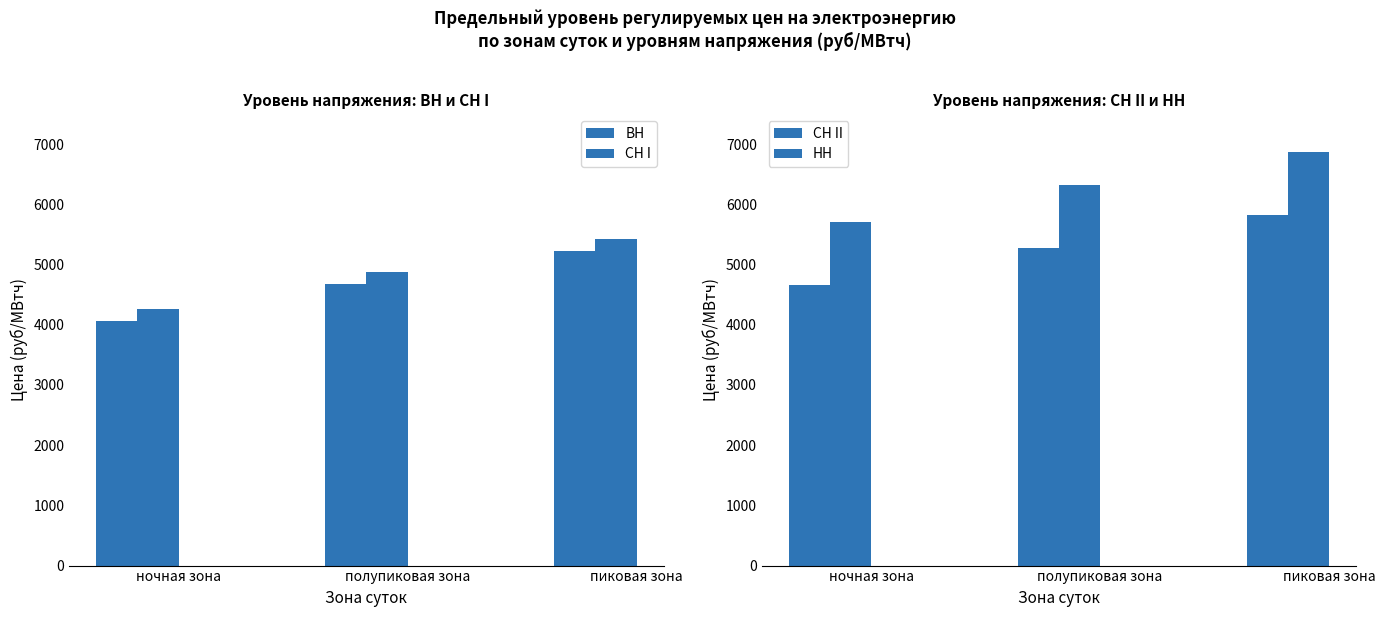

Which category has the lowest value in the СН I series?

ночная зона